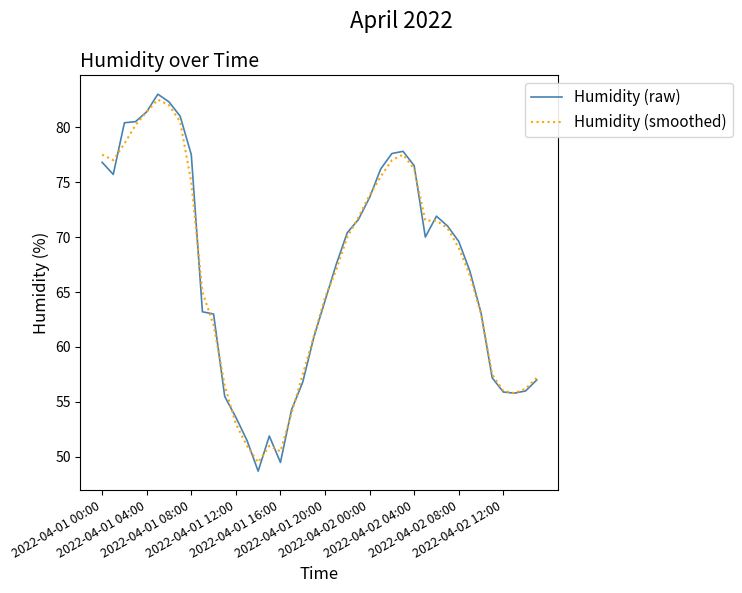

Which series has the widest spread of values?

Humidity (raw)